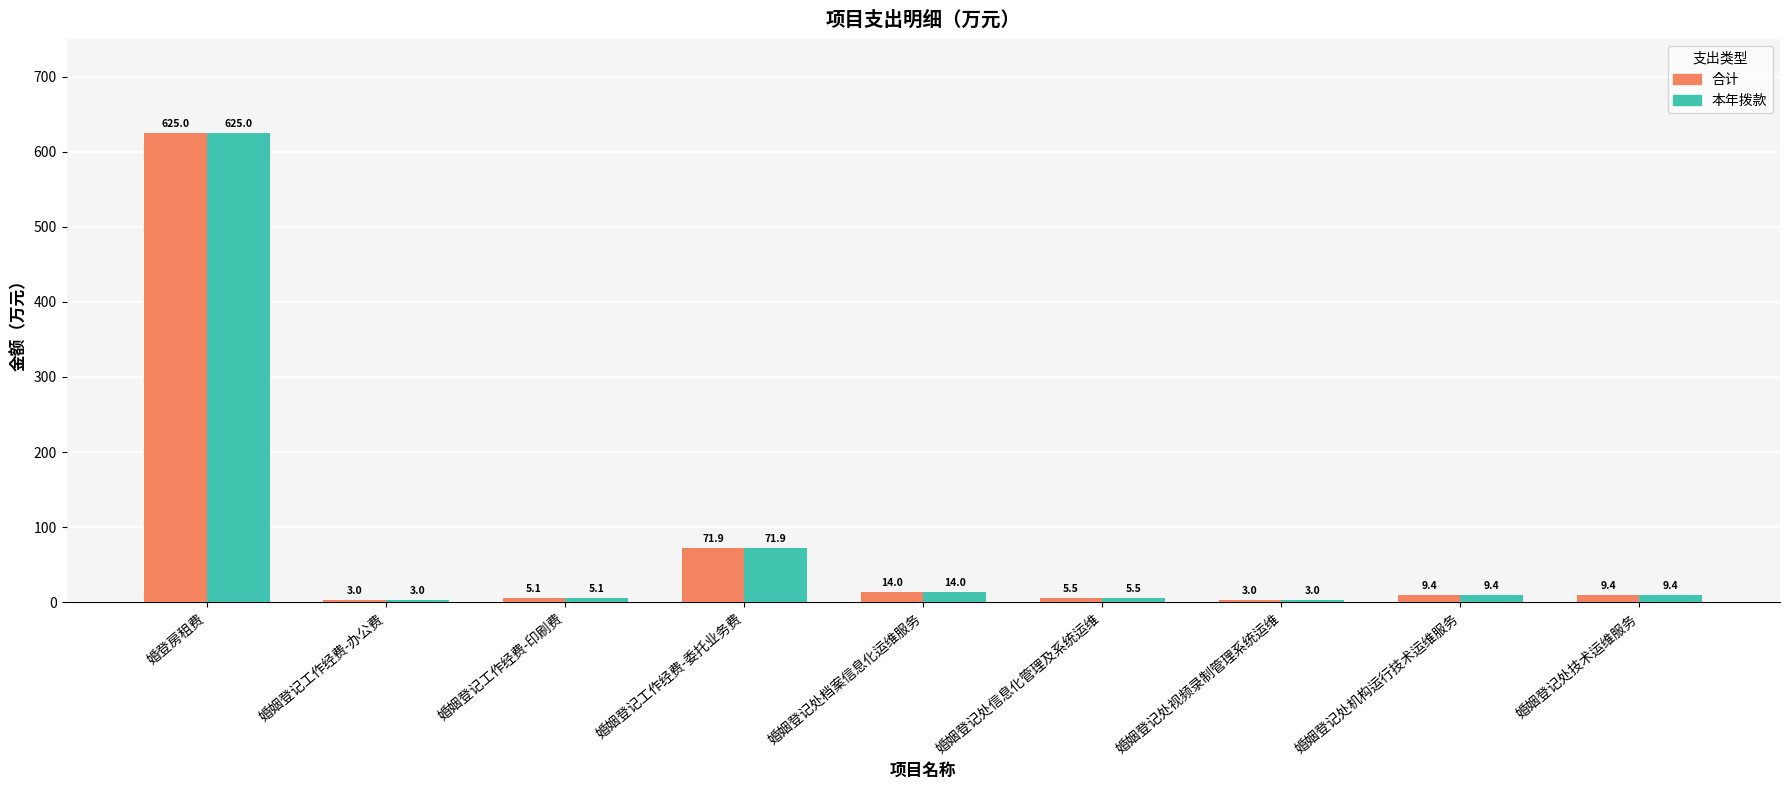

What is the sum of the 本年拨款 values at 婚姻登记处机构运行技术运维服务 and 婚姻登记工作经费-印刷费?

14.5